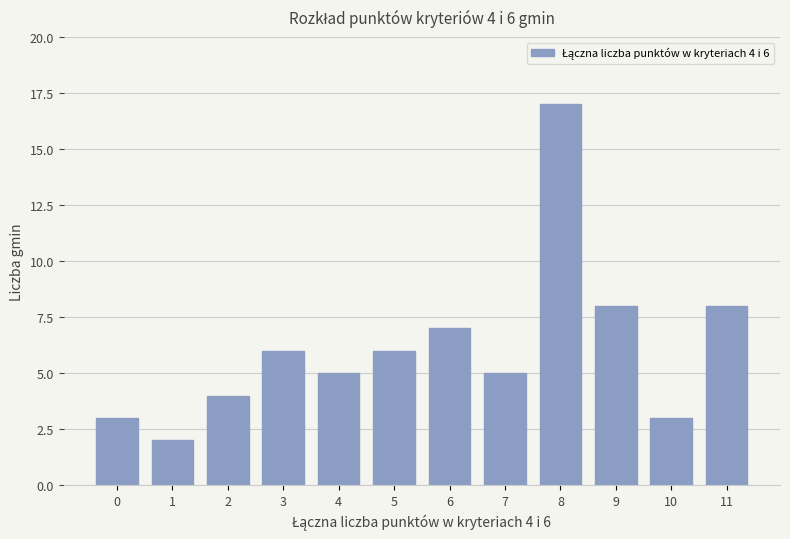

Which category has the highest value across all series?

8